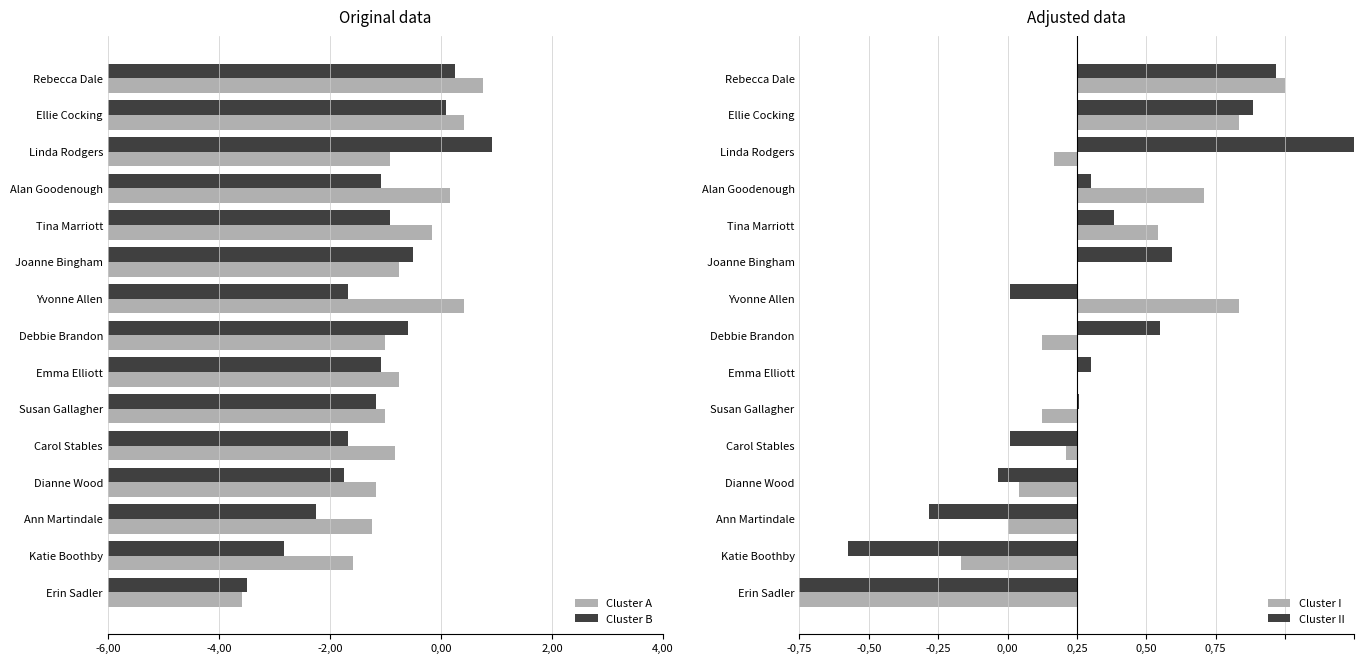

Which series has the largest range (max minus min)?

Cluster B